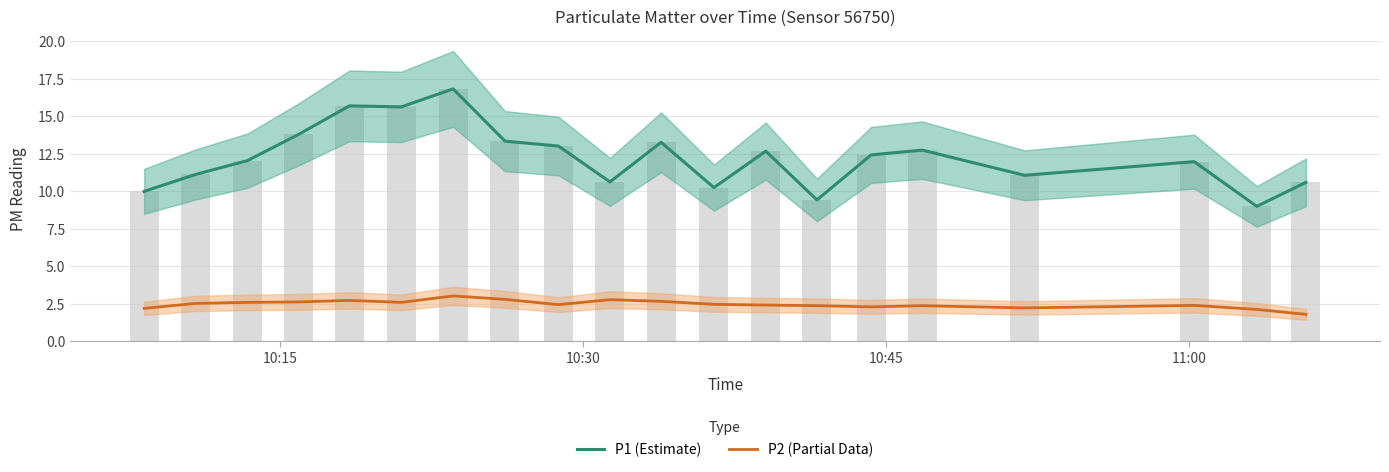

Count the number of data series in this chart.

2